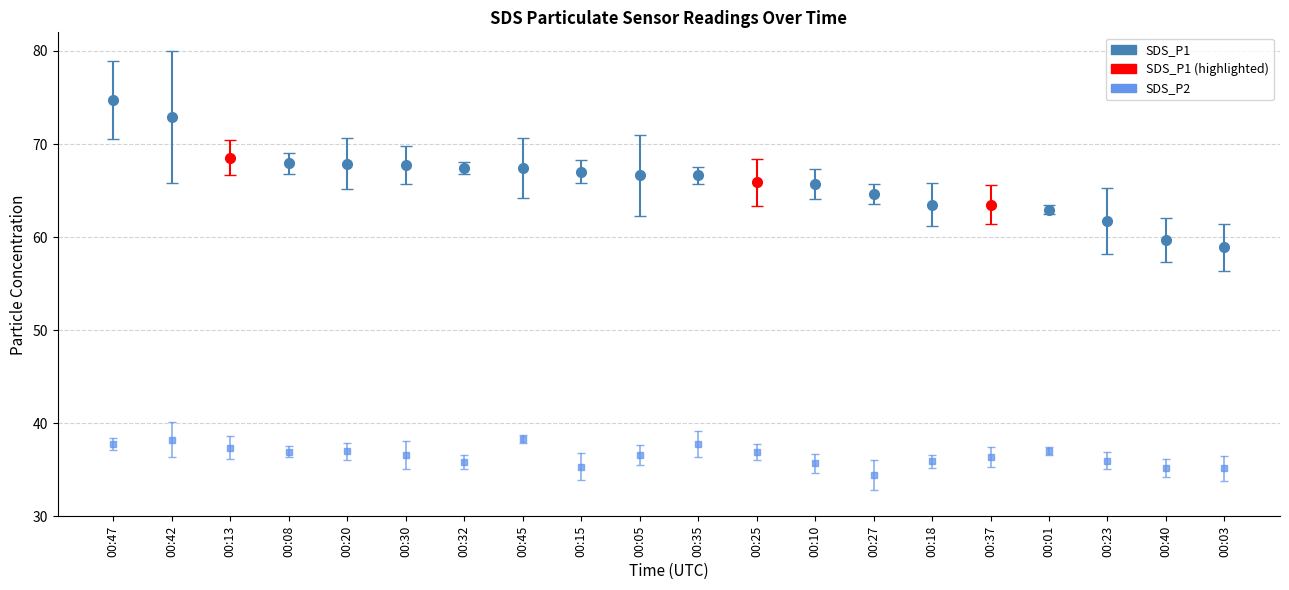

List the labels in order of SDS_P1 value, smallest first.

00:03, 00:40, 00:23, 00:01, 00:18, 00:37, 00:27, 00:10, 00:25, 00:05, 00:35, 00:15, 00:45, 00:32, 00:30, 00:20, 00:08, 00:13, 00:42, 00:47